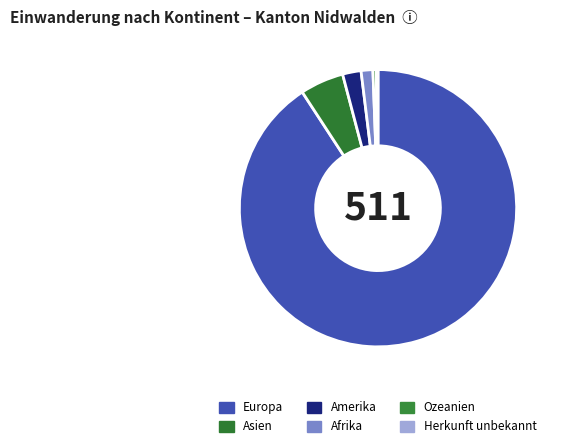

Is the sum of Europa and Asien greater than half?

Yes